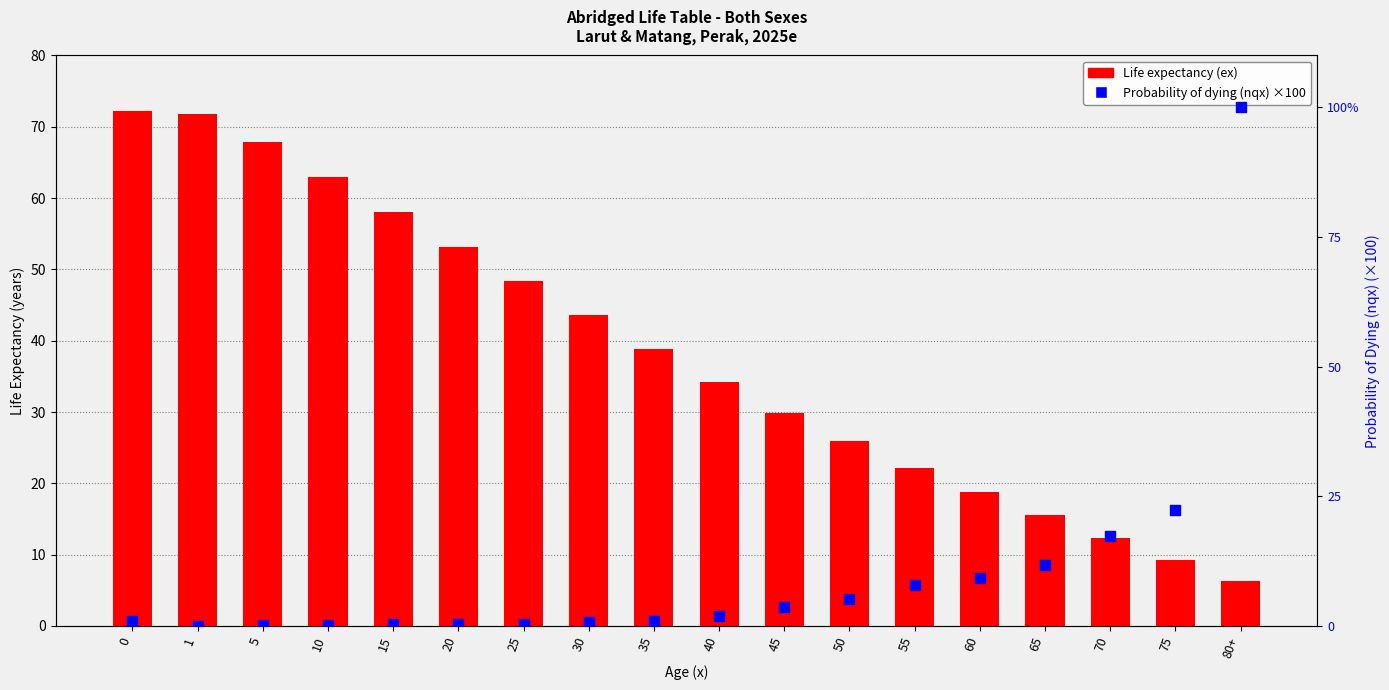

Which series reaches the maximum Y coordinate?

Probability of dying (nqx) ×100